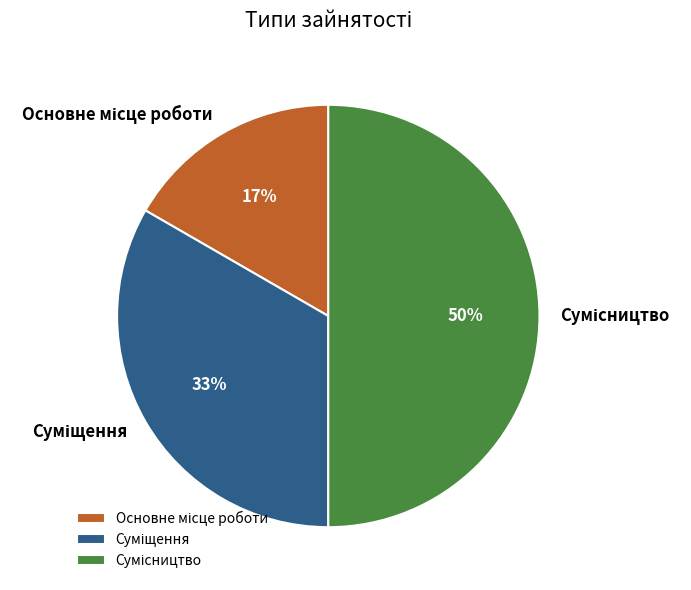

To the nearest percent, what is the average slice percentage?

33%